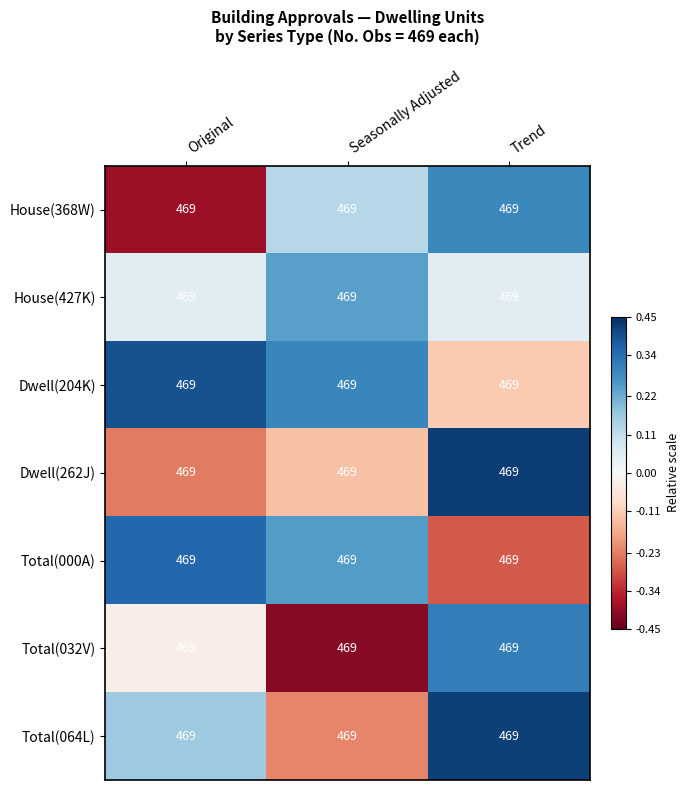

Where is House(427K) nearest to the value 0?

Trend